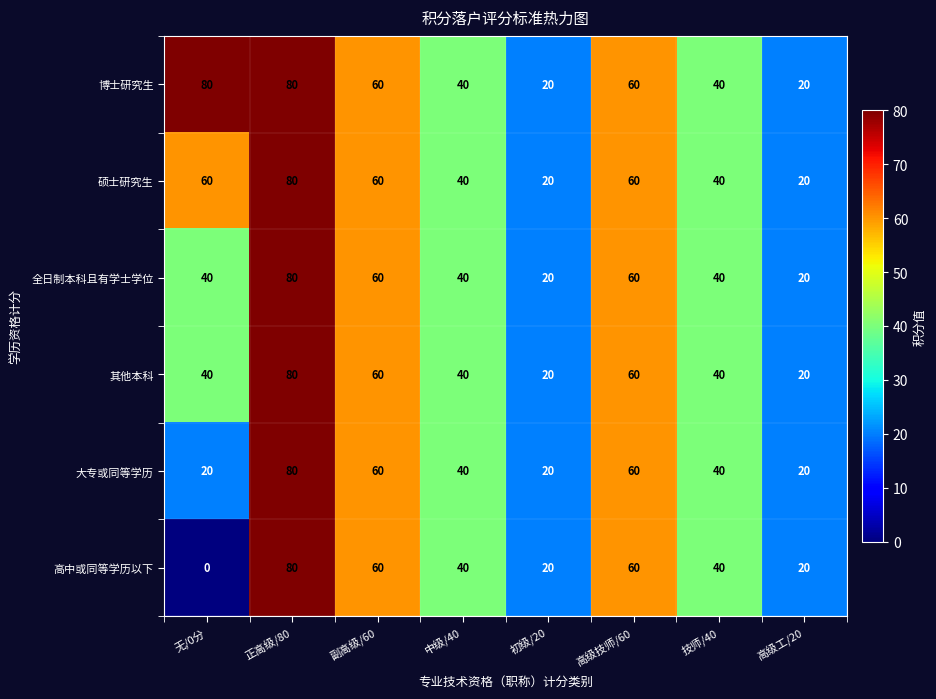

True or false: 全日制本科且有学士学位 has a value of 60 at 高级技师/60.

True